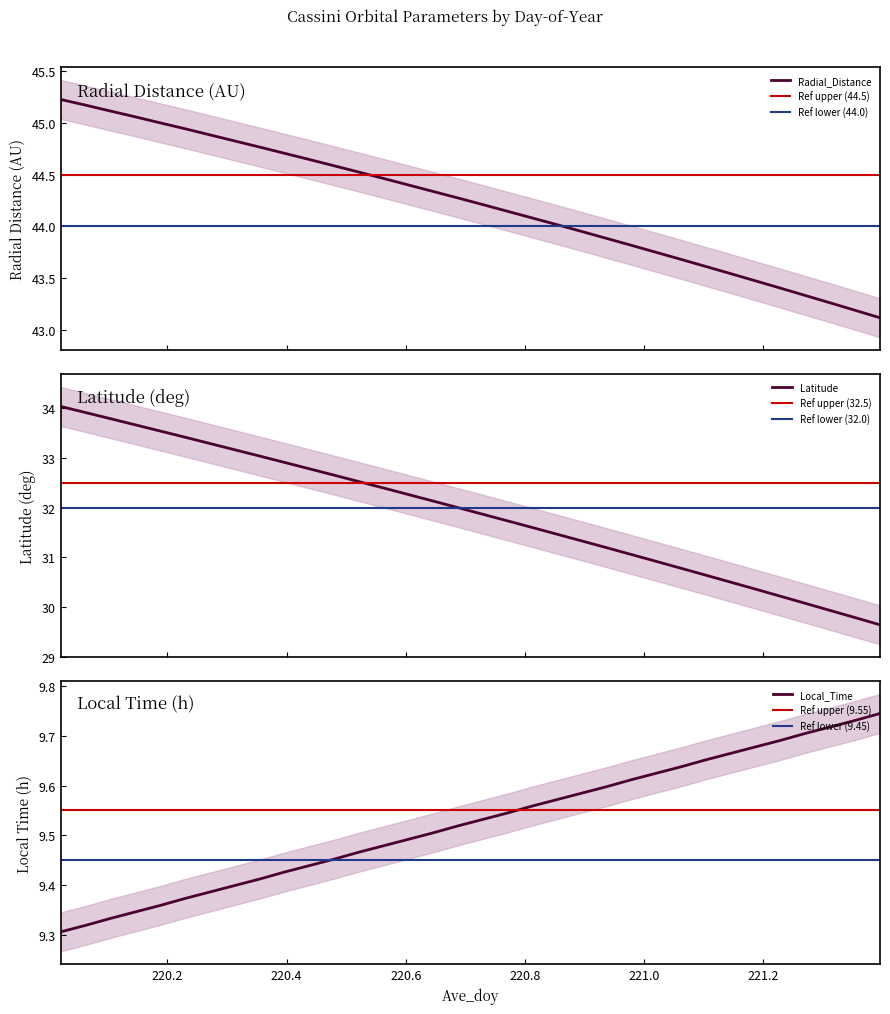

Rank the series by their maximum value, from highest to lowest.

Radial_Distance, Latitude, Local_Time